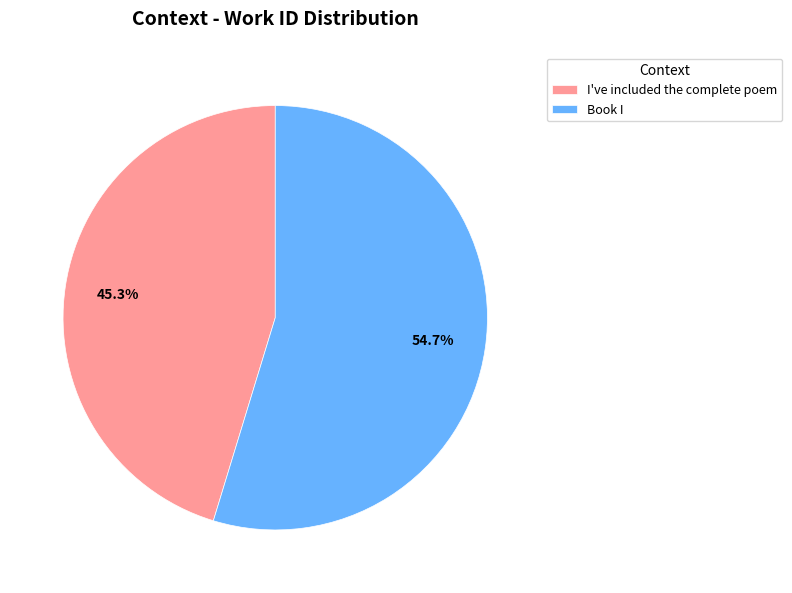

To the nearest percent, what percentage of the pie is I've included the complete poem?

45%